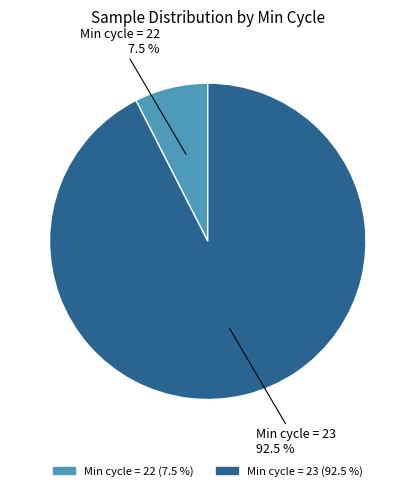

Is there a majority slice in this chart?

Yes